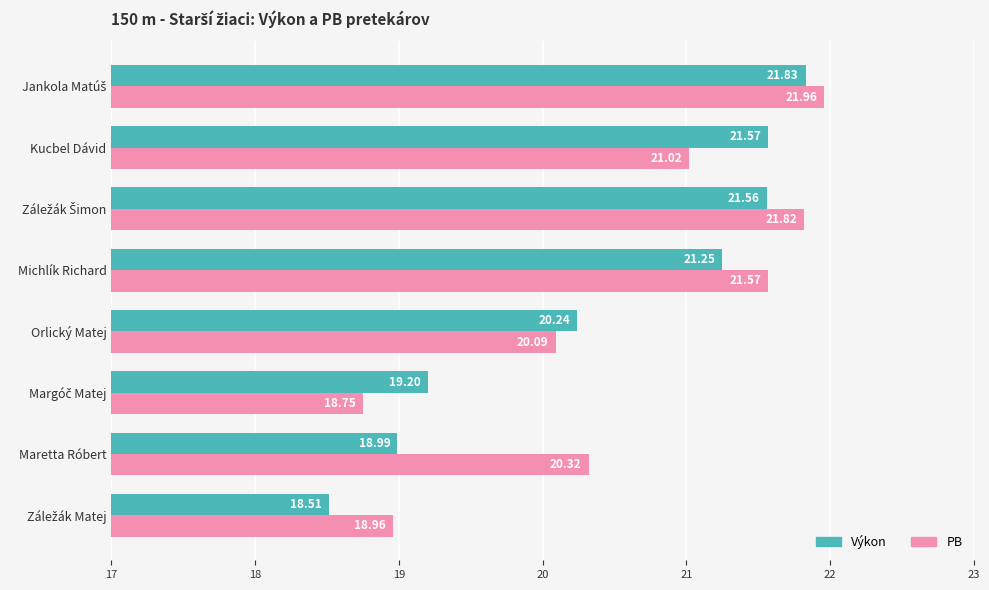

Rank the series by their average value, from highest to lowest.

PB, Výkon